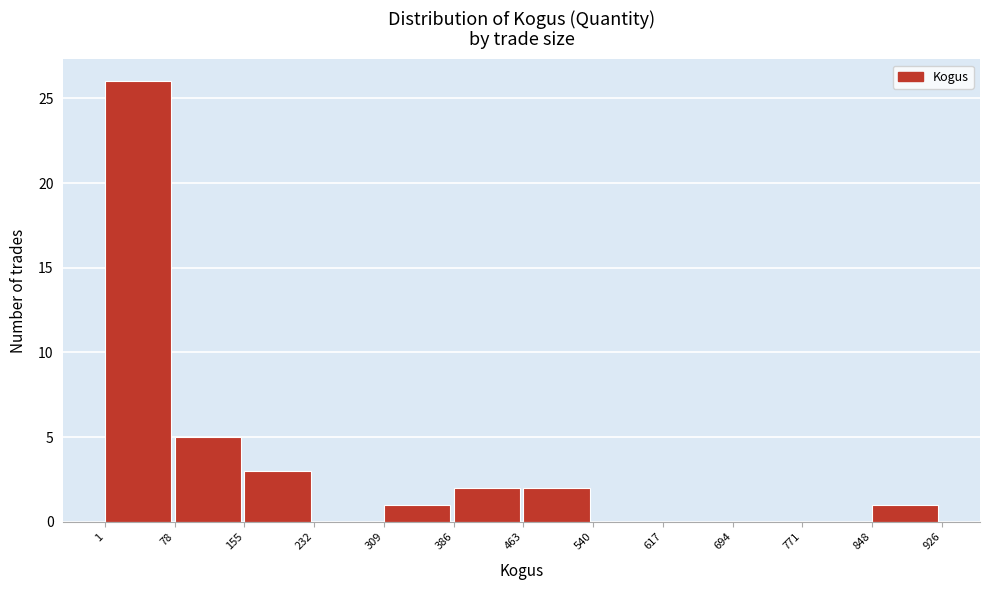

Which range on the x-axis has the tallest bar?

1 to 78